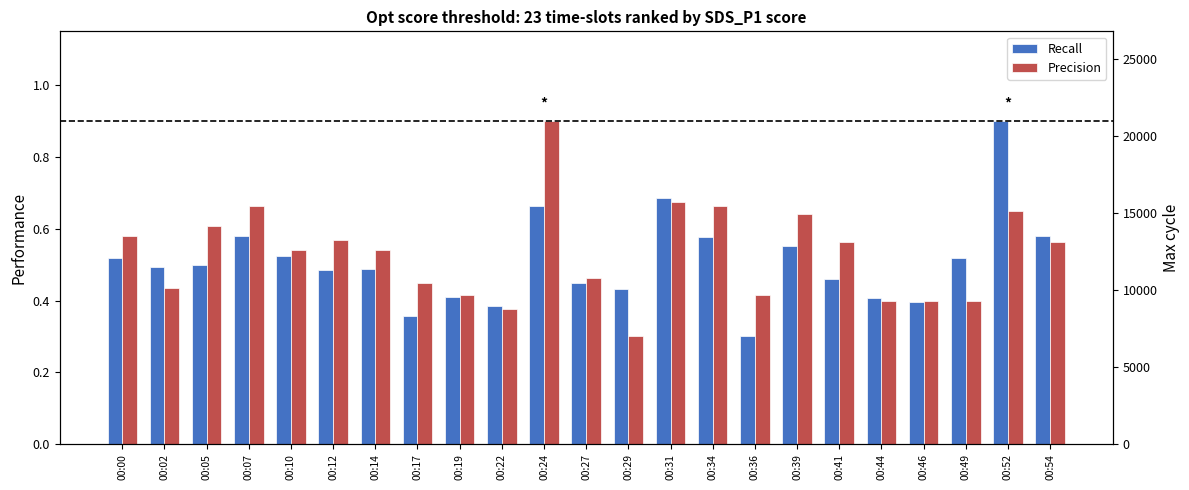

How many bars are there in total?

46